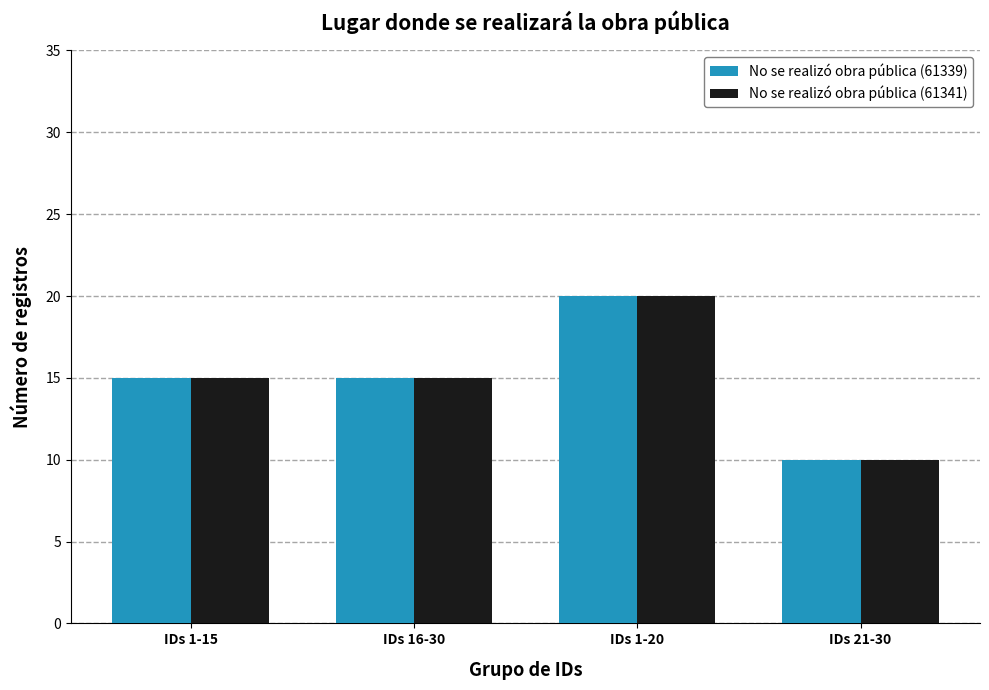

At how many categories does at least one series exceed 14?

3